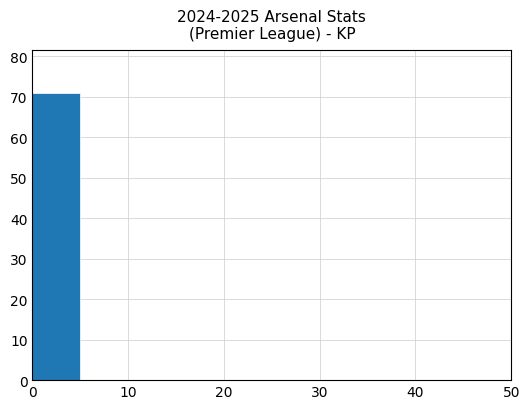

Reading left to right, transcribe this chart: for each bar, give the range it covers on the x-axis and its height. The values are not printed on the chart, so give them approximately, as read against the axis.

0 to 5: 71
5 to 10: 0
10 to 15: 0
15 to 20: 0
20 to 25: 0
25 to 30: 0
30 to 35: 0
35 to 40: 0
40 to 45: 0
45 to 50: 0